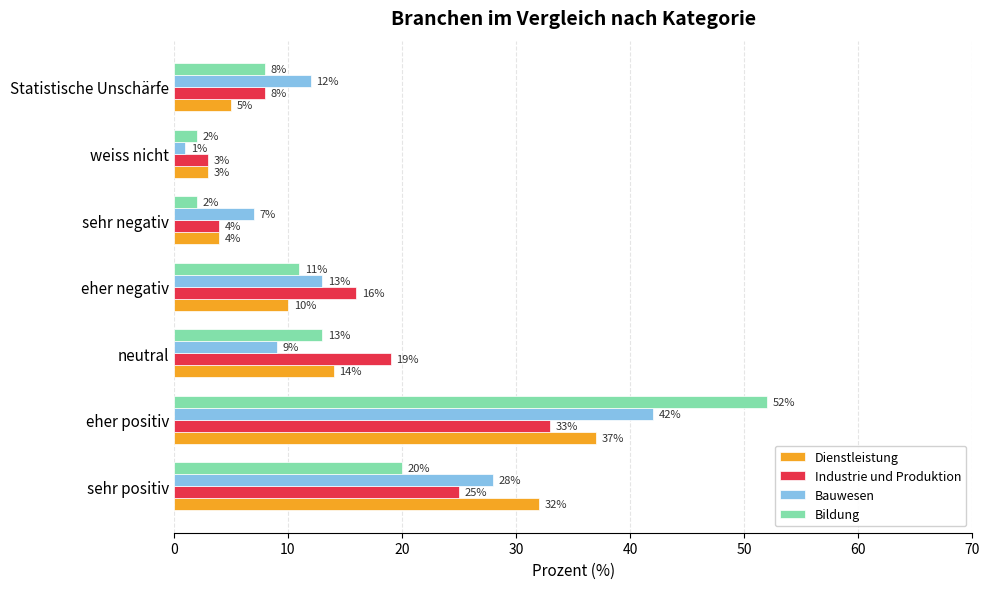

Count the number of categories in the chart.

7